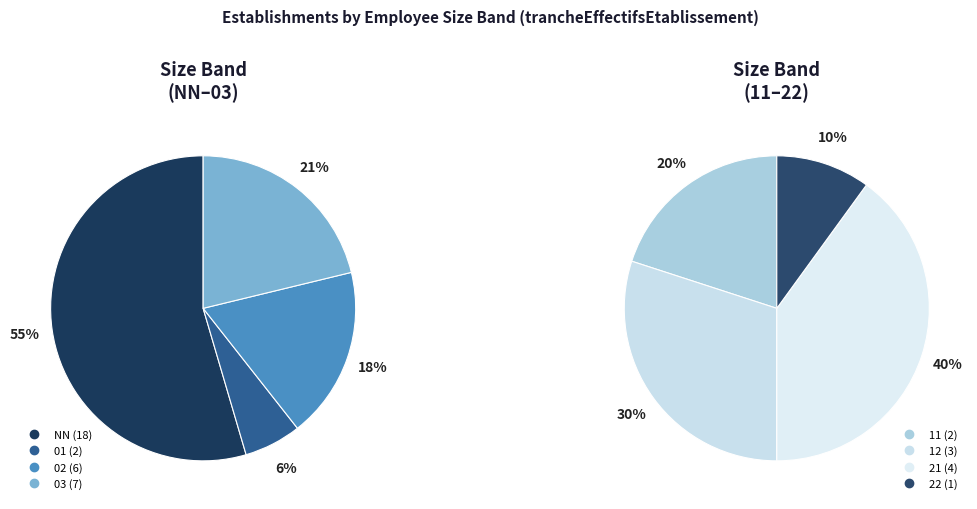

Rank the categories by value from lowest to highest.

22, 01, 11, 12, 21, 02, 03, NN